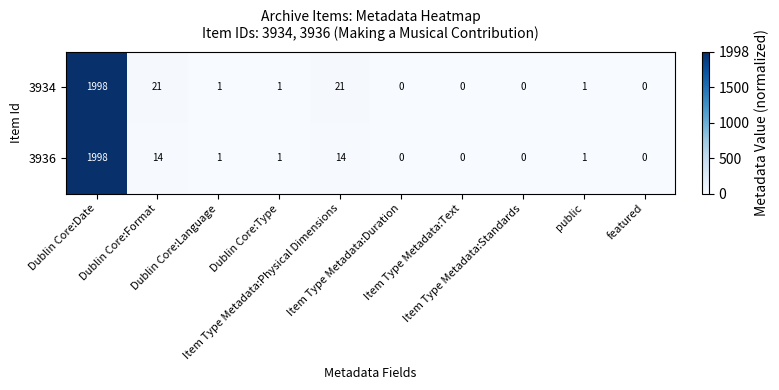

What is the maximum value shown in the chart?

1998